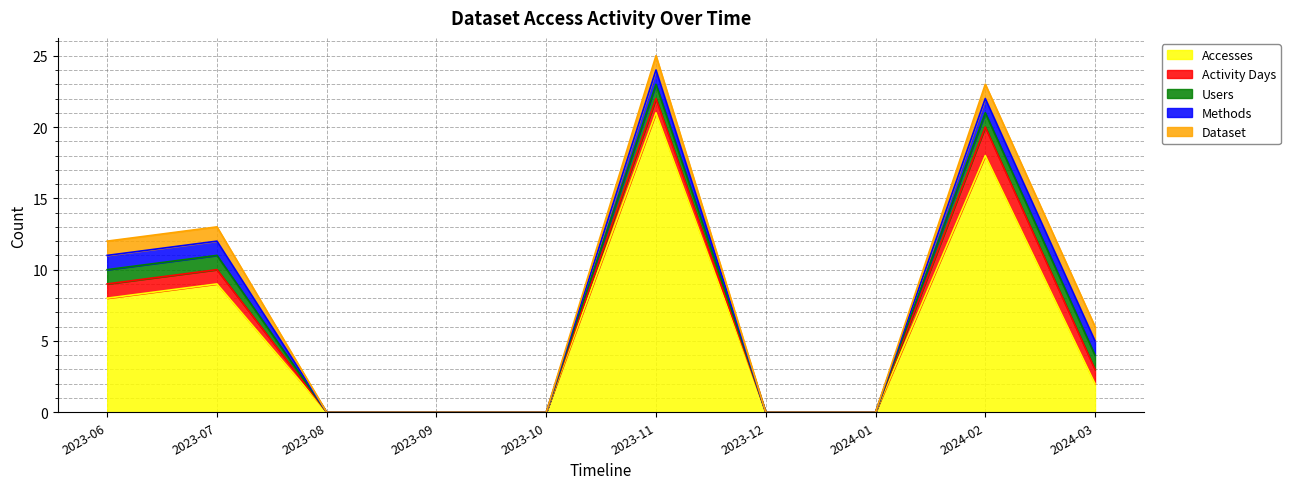

True or false: Activity Days has a value of 0 at 2024-01.

True